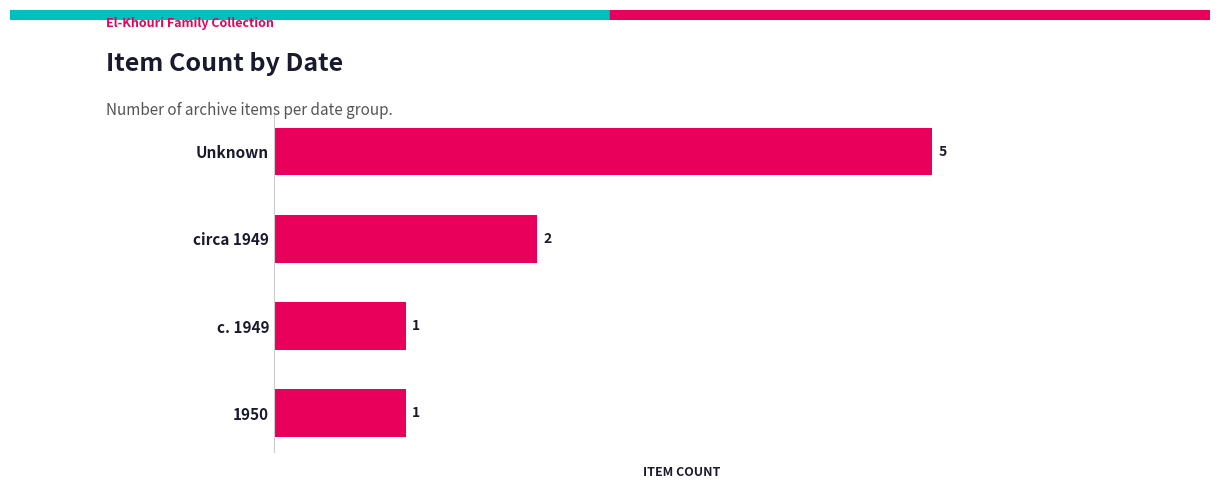

Are the bars grouped side by side (vs. stacked)?

No